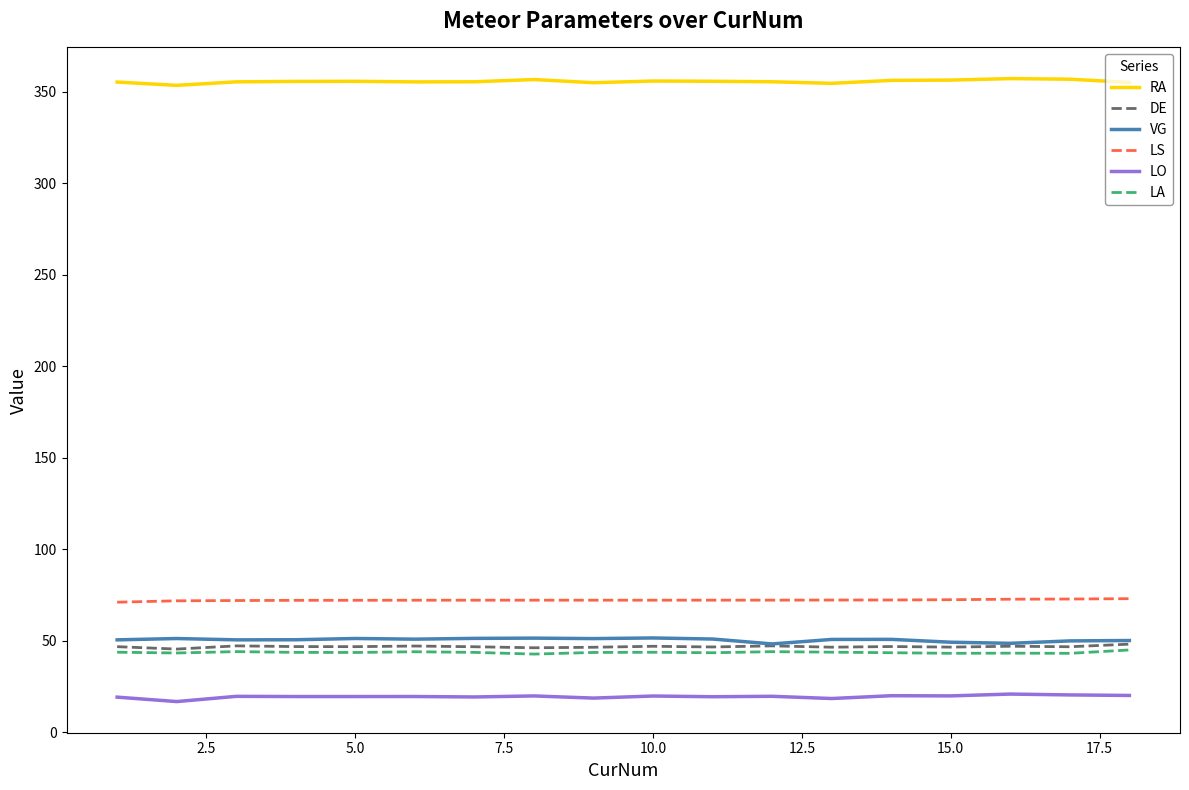

What is the highest value of the LS series?

72.9